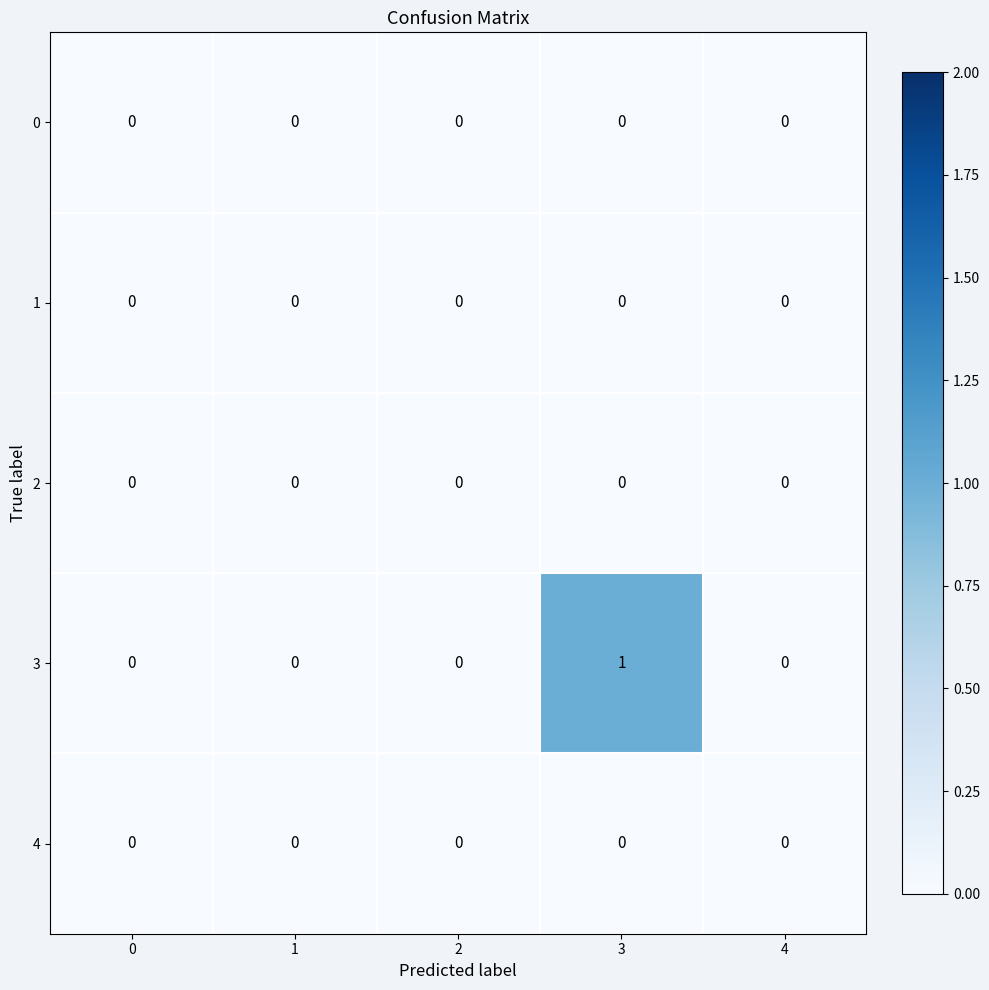

Reading left to right, transcribe all the data shown in this chart.

0: 0	0	0	0	0
1: 0	0	0	0	0
2: 0	0	0	0	0
3: 0	0	0	1	0
4: 0	0	0	0	0